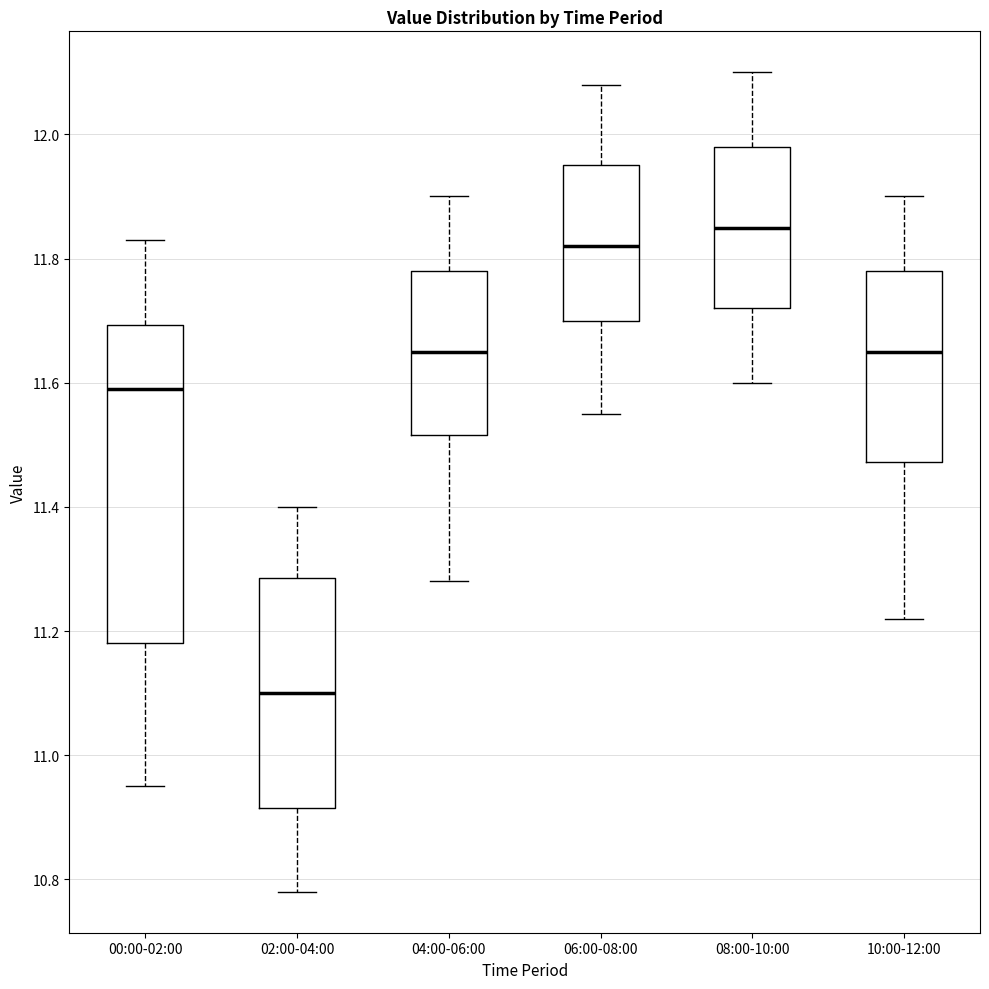

Which box's median line is the highest?

08:00-10:00